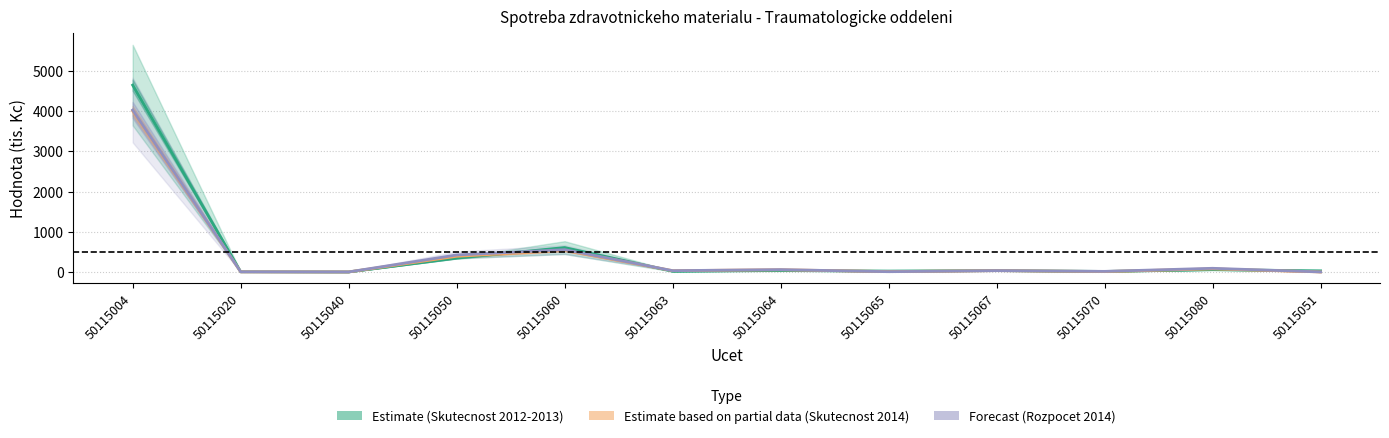

Count the number of categories in the chart.

12